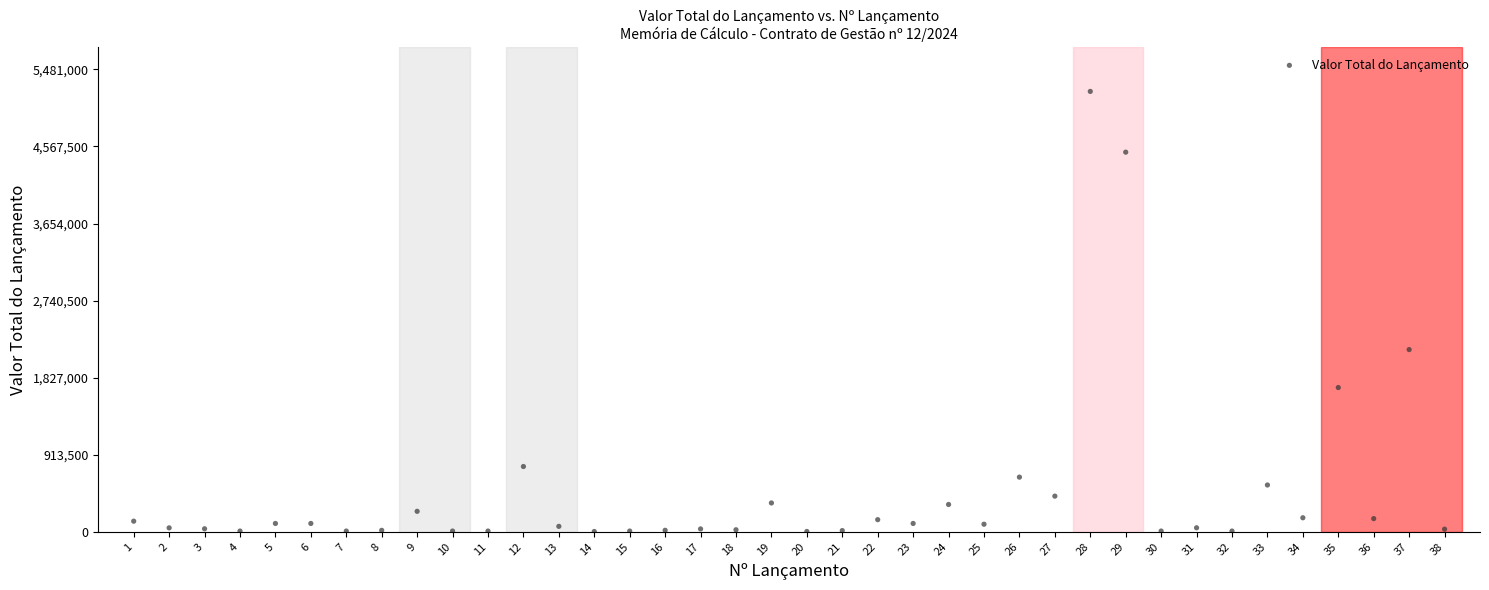

What Y value in the scatter plot is closest to 2611800?

2160000